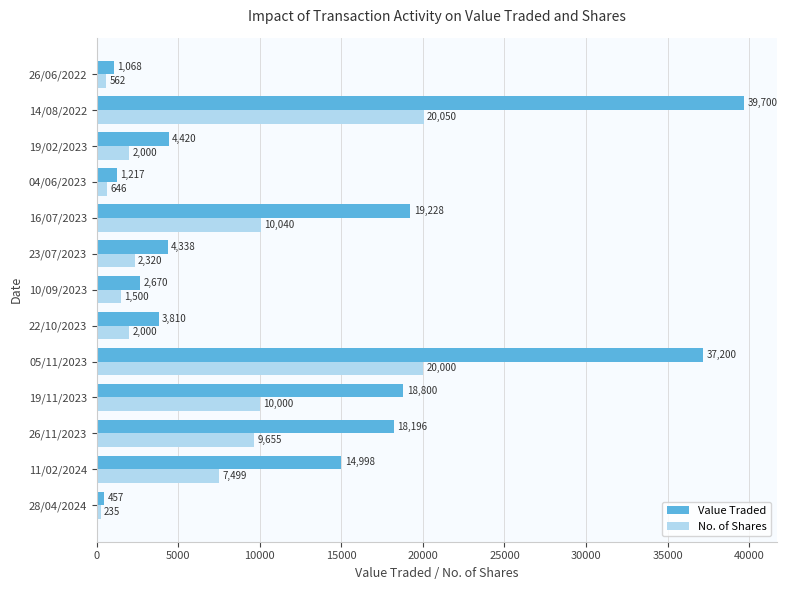

What is the sum of all Value Traded values?

166102